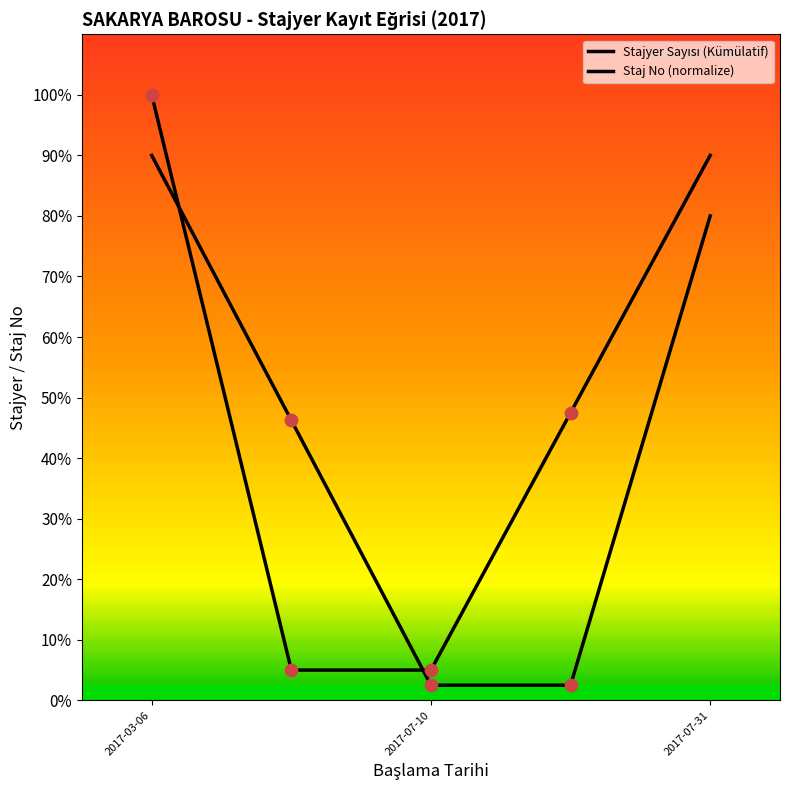

Which series reaches the minimum Y coordinate?

Staj No (normalize)